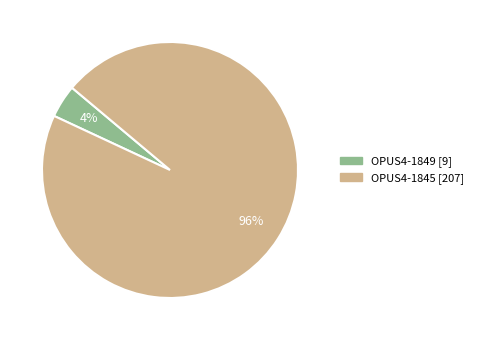

Is the sum of OPUS4-1849 and OPUS4-1845 greater than half?

Yes